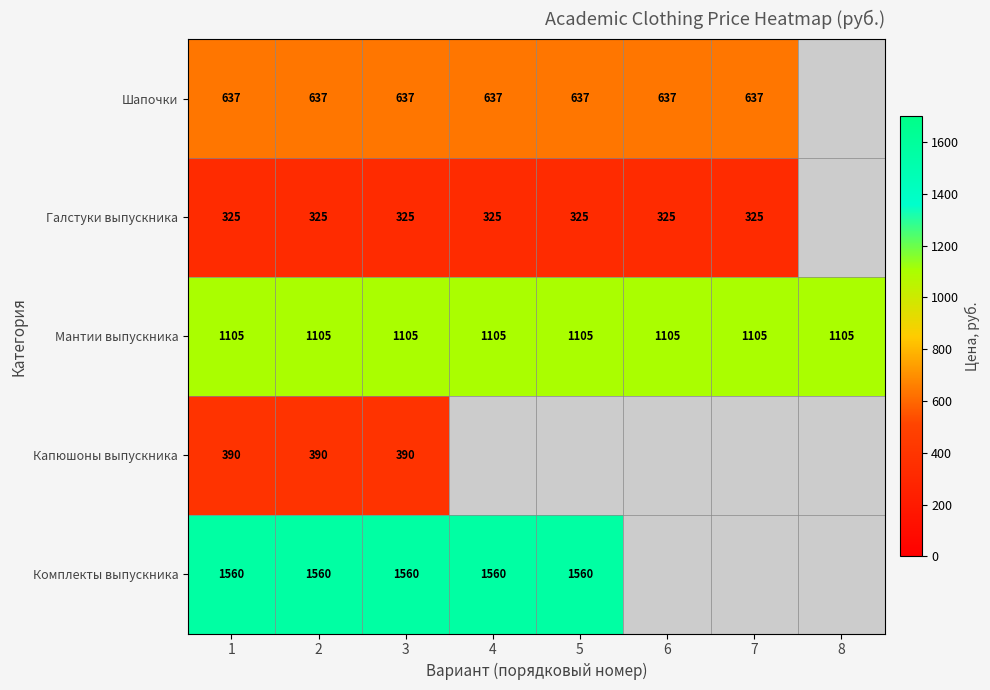

What is the difference between the highest and lowest values at 3?

1235